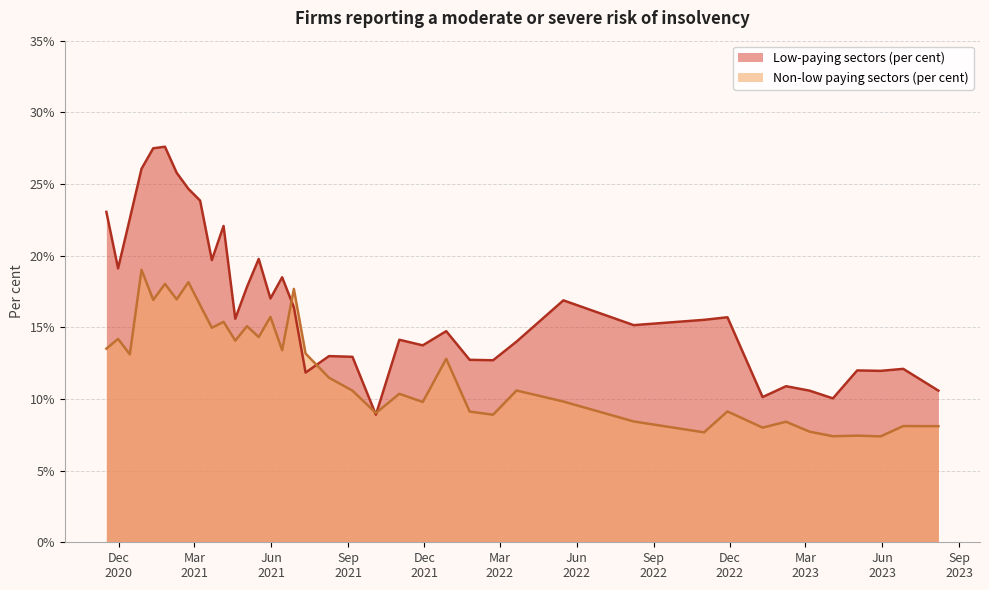

List the series in order of their peak value, highest first.

Low-paying sectors (per cent), Non-low paying sectors (per cent)